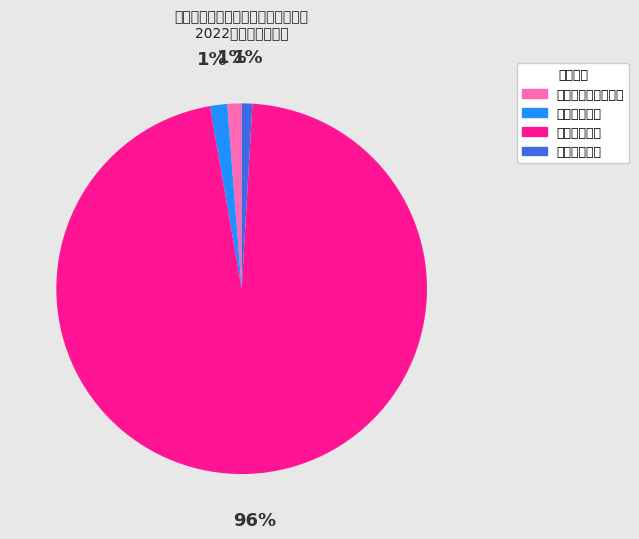

To the nearest percent, what is the combined percentage of 社会保障和就业支出 and 城乡社区支出?

98%